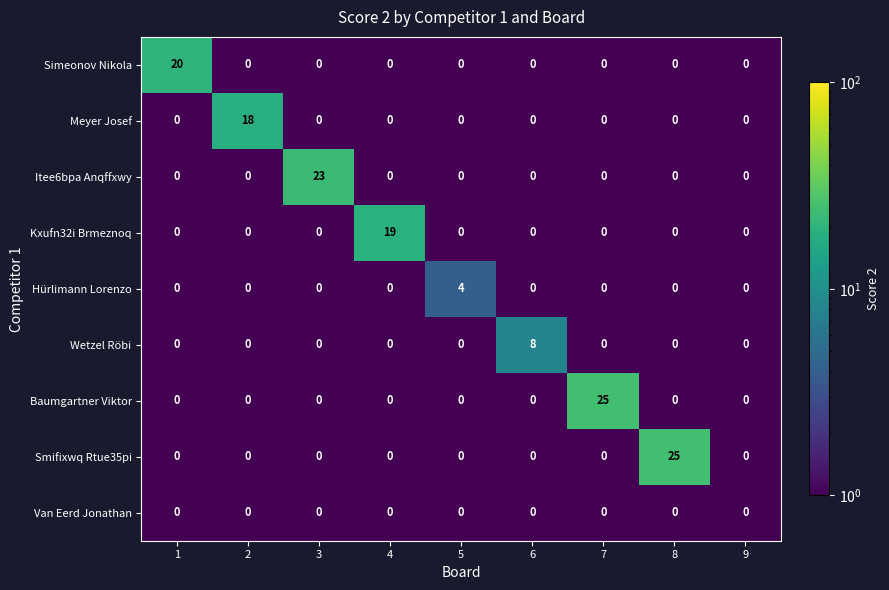

Between 3 and 6, which series saw the biggest shift?

Itee6bpa Anqffxwy